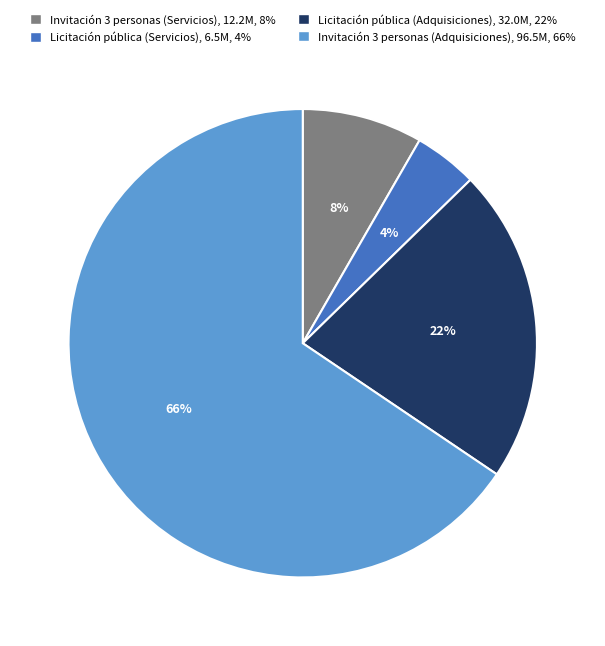

Is there a majority slice in this chart?

Yes